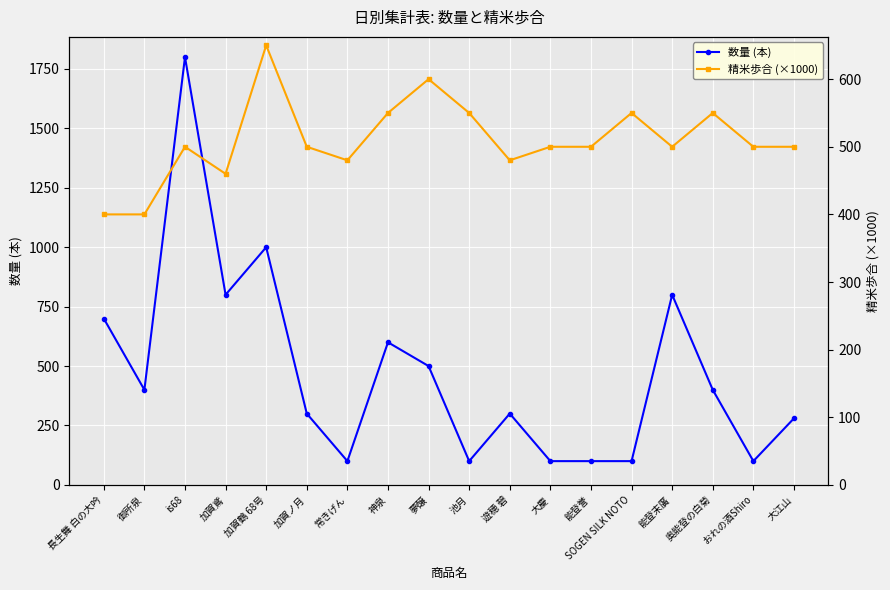

Which category has the highest value in the 精米歩合 (×1000) series?

加賀鶴 68号